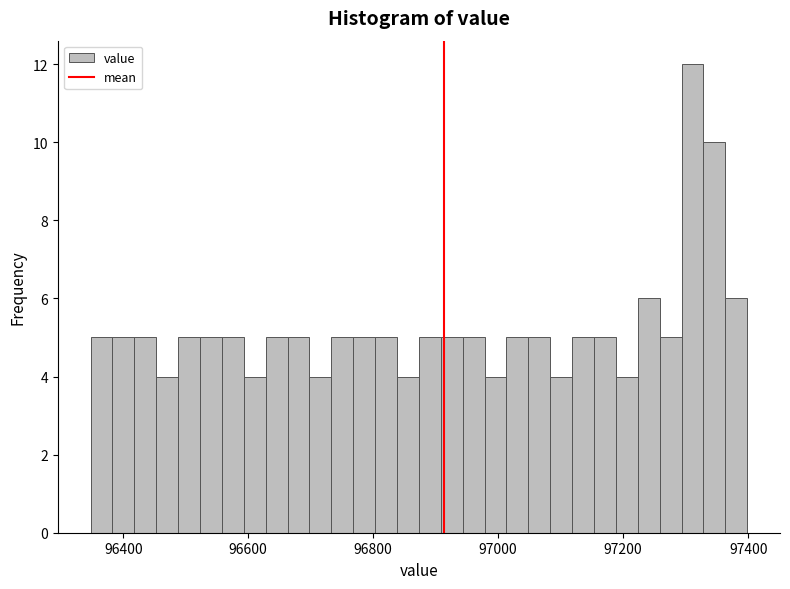

Around what value on the x-axis is the tallest bar? Give the approximate position of its centre, as read against the axis.

97320